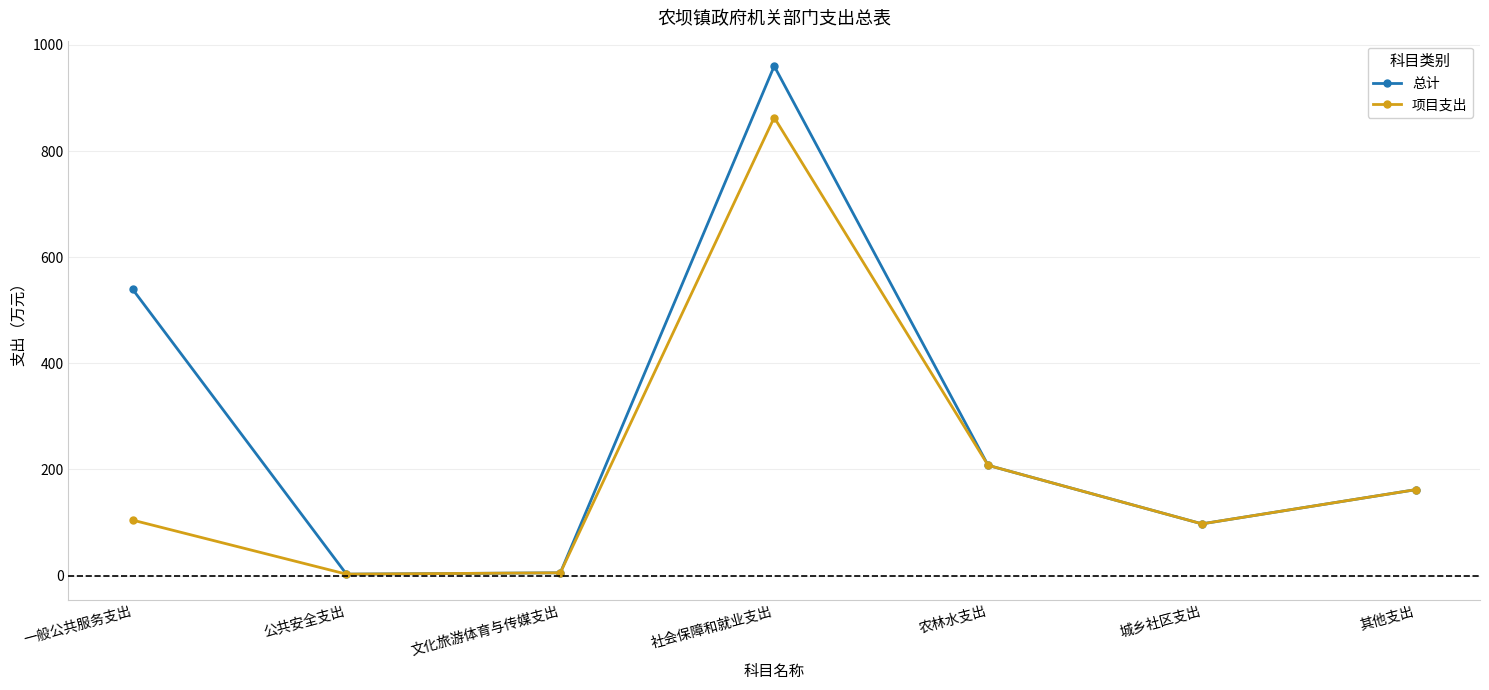

Count the number of data series in this chart.

2